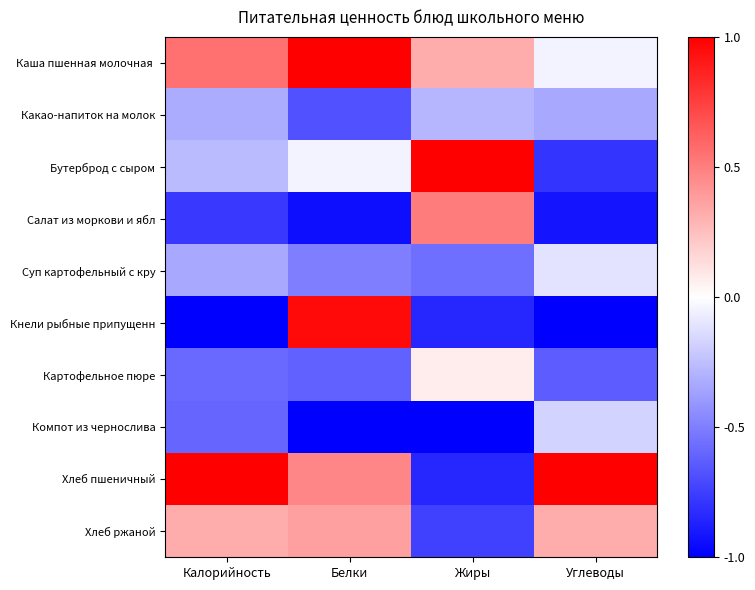

Between Жиры and Углеводы, which series saw the biggest shift?

Хлеб пшеничный